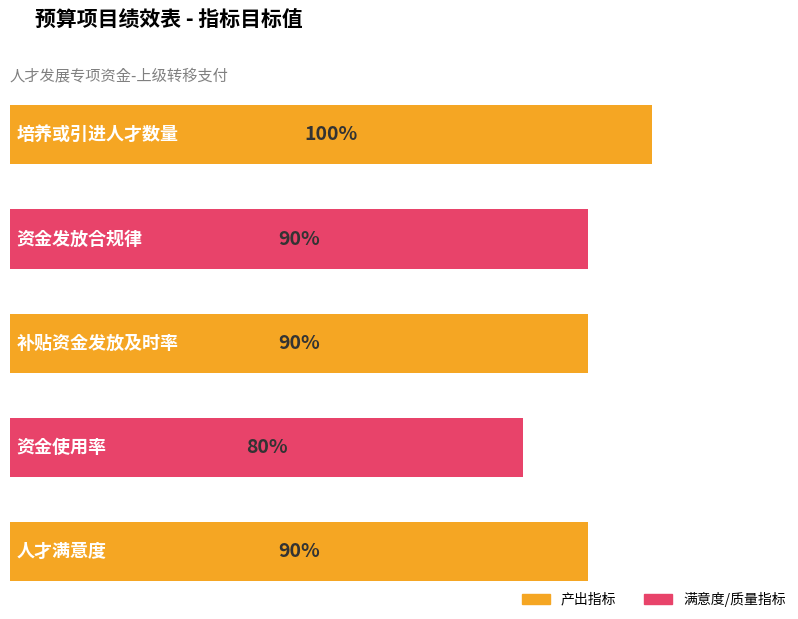

What is the ratio of the value at 培养或引进人才数量 to the value at 资金使用率?

1.2